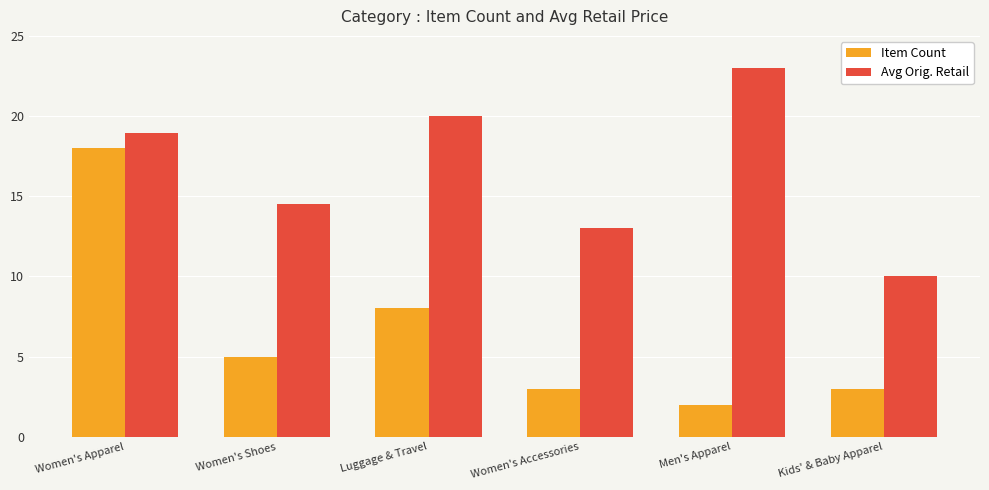

Reading right to left, what are all the values shown in this chart?

Item Count: 3.0	2.0	3.0	8.0	5.0	18.0
Avg Orig. Retail: 10.0	23.0	13.0	20.0	14.5	18.9